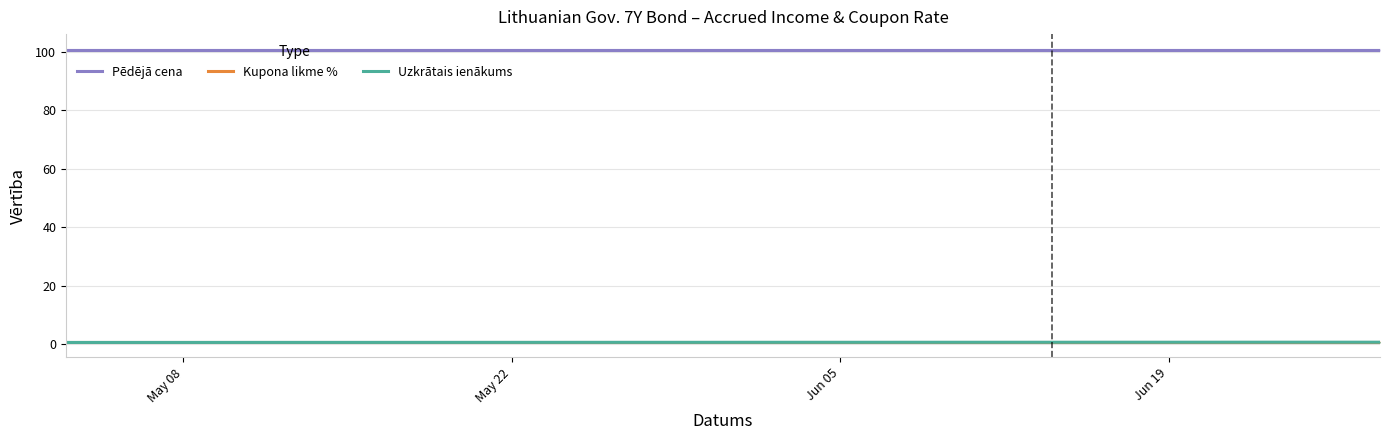

How many Uzkrātais ienākums values are between 0 and 1?

38